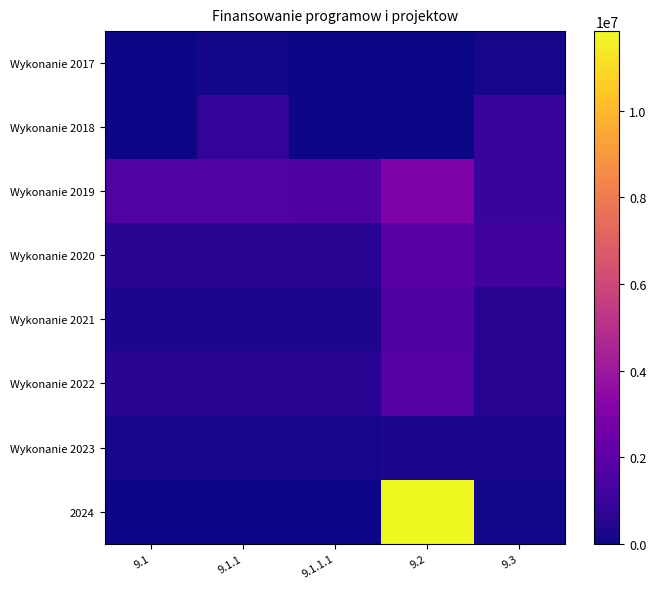

Which series has the largest total across all categories?

2024